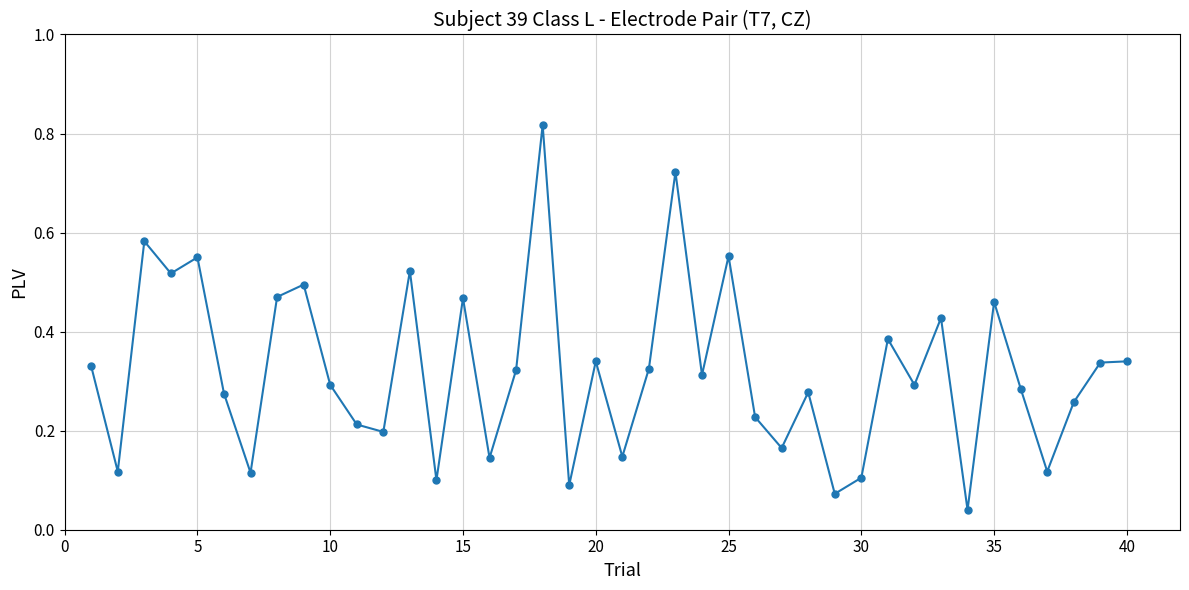

True or false: the data has more than 2 interior local peaks.

True